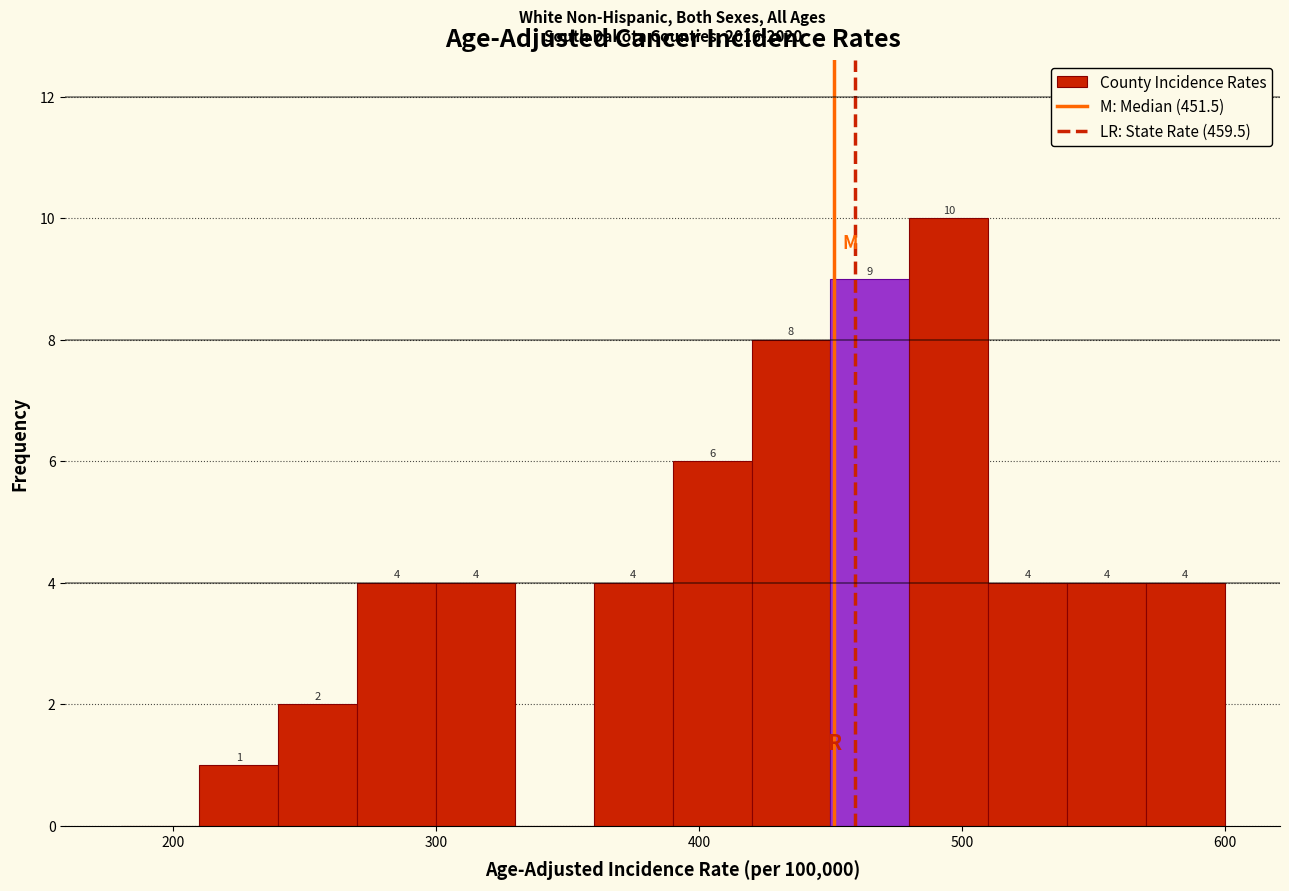

Around what value on the x-axis is the tallest bar? Give the approximate position of its centre, as read against the axis.

500